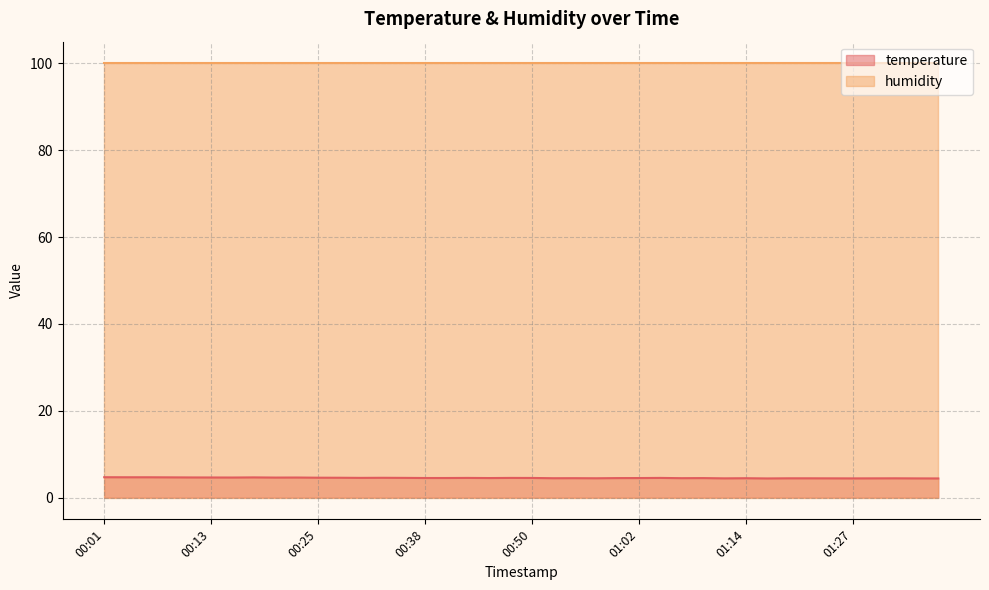

How many lines are shown in the chart?

2